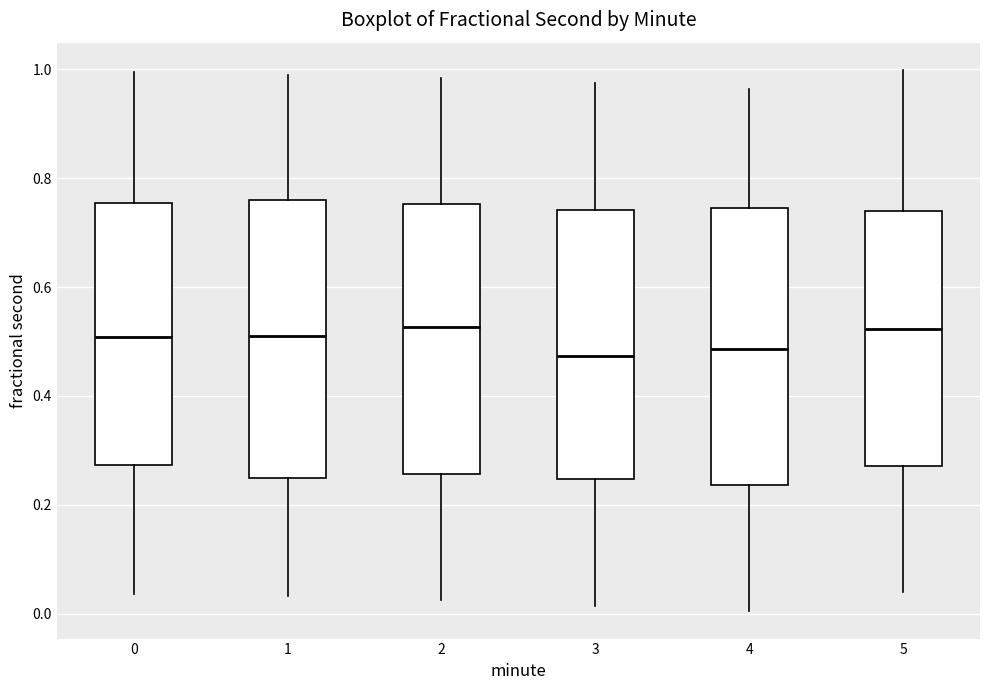

Reading left to right, read every box against the y-axis: the position of its median line, the range the box covers, and the ends of its whiskers. The values are not printed on the chart, so give them approximately, as read against the axis.

0: median 0.50, box 0.28 to 0.76, whiskers 0.04 to 1.00
1: median 0.52, box 0.24 to 0.76, whiskers 0.04 to 0.98
2: median 0.52, box 0.26 to 0.76, whiskers 0.02 to 0.98
3: median 0.48, box 0.24 to 0.74, whiskers 0.02 to 0.98
4: median 0.48, box 0.24 to 0.74, whiskers 0.00 to 0.96
5: median 0.52, box 0.28 to 0.74, whiskers 0.04 to 1.00